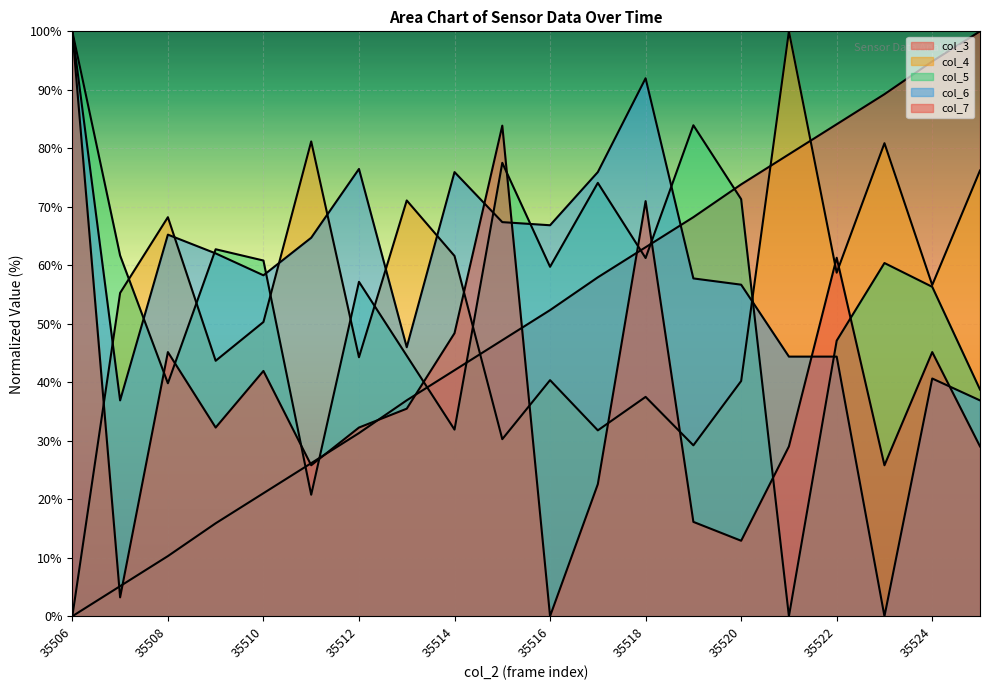

What is the spread (max minus min) of values at 35517?

53.4